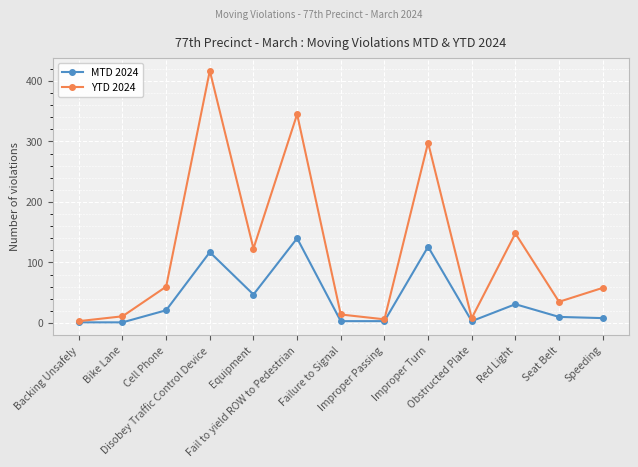

What is the sum of the MTD 2024 values at Equipment and Disobey Traffic Control Device?

164